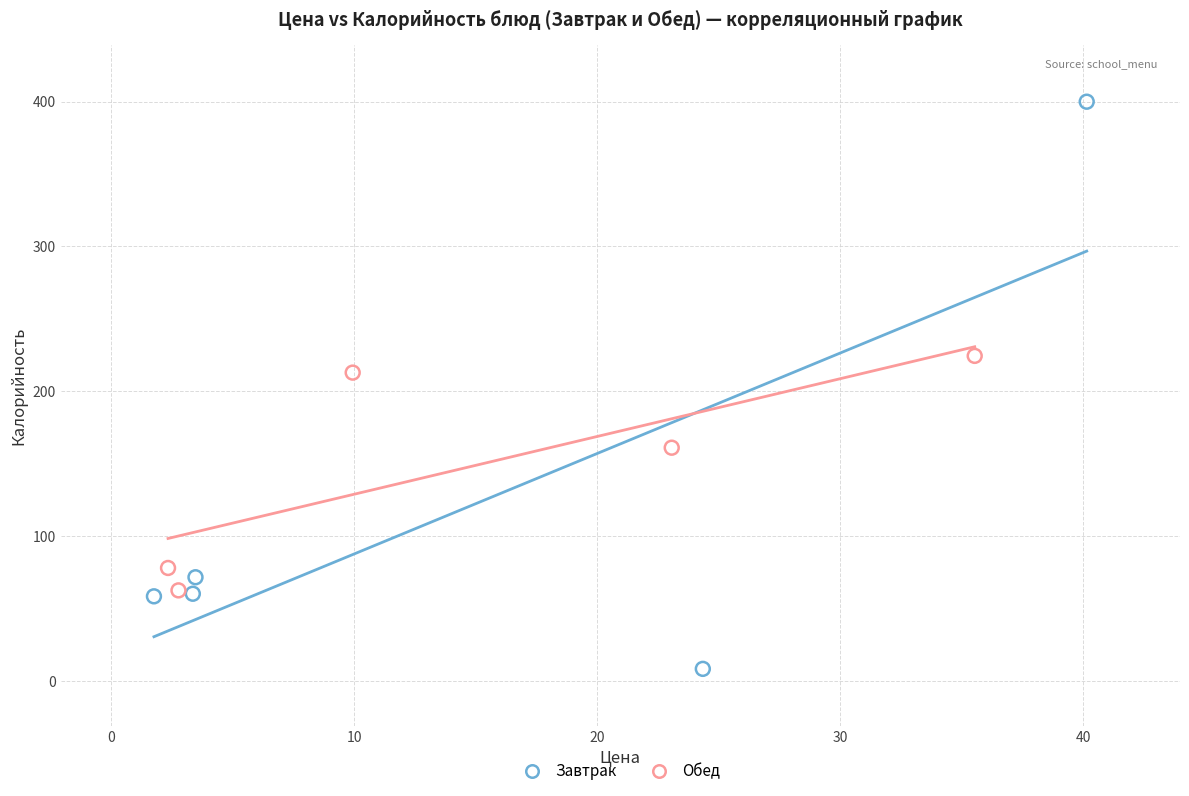

Which series reaches the maximum Y coordinate?

Завтрак